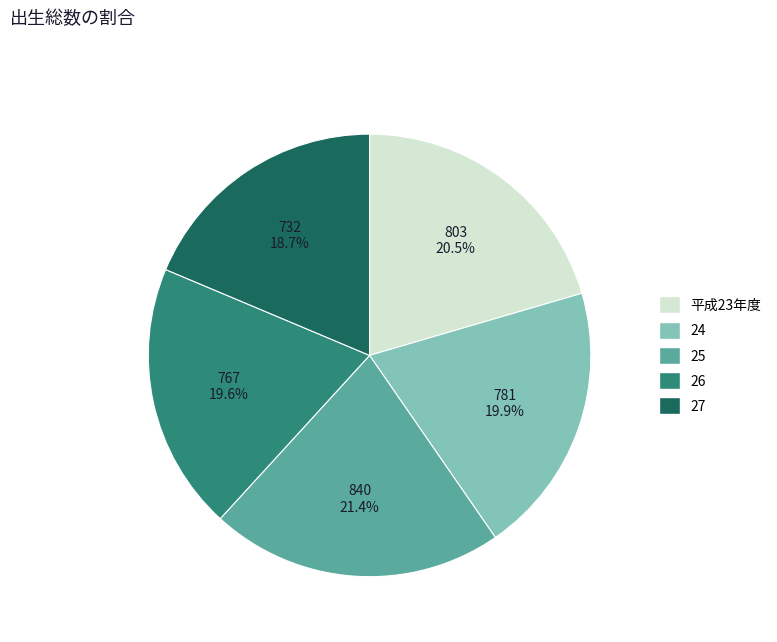

What portion of the pie excludes 24?

80.1%